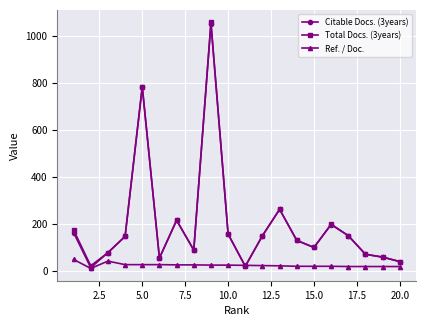

What is the greatest value displayed?

1058